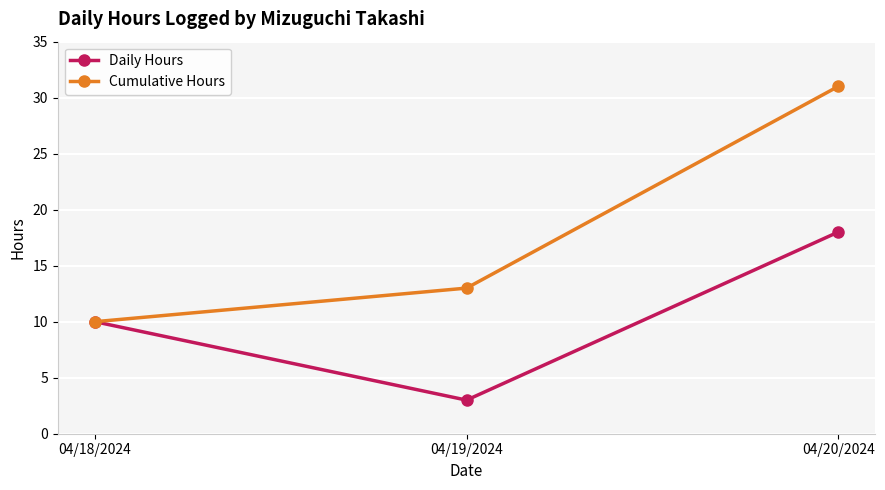

At which category is the sum across all series the highest?

04/20/2024